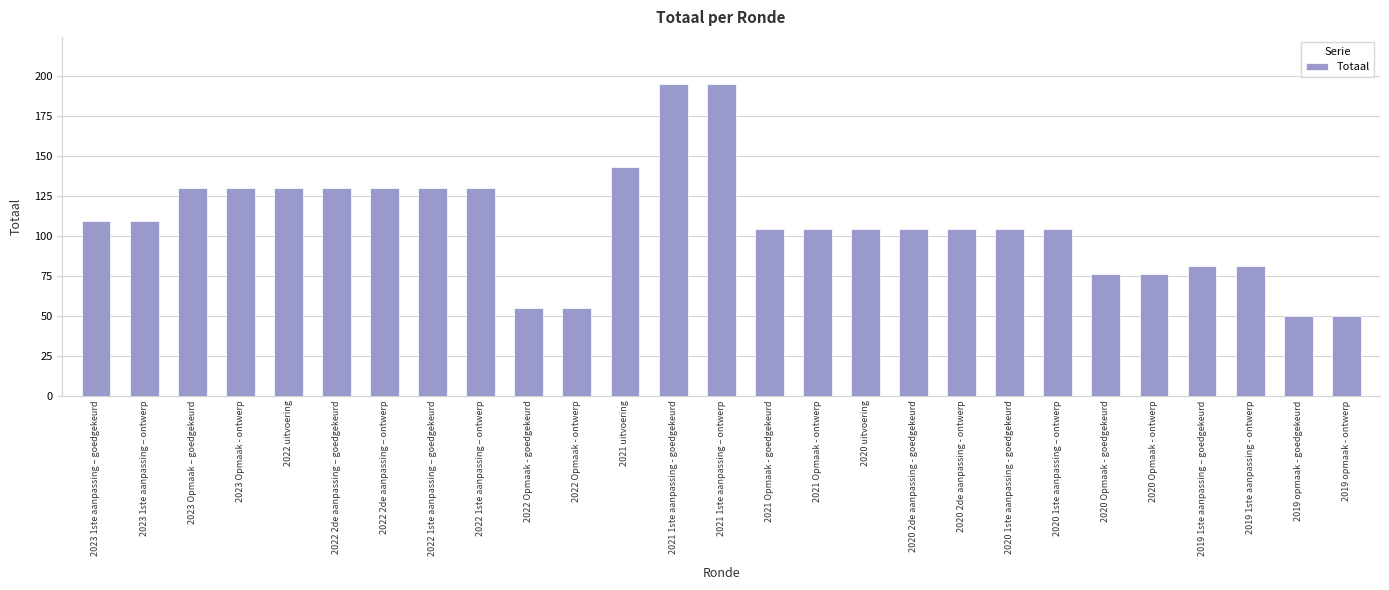

What is the approximate value at 2019 opmaak - goedgekeurd?

50